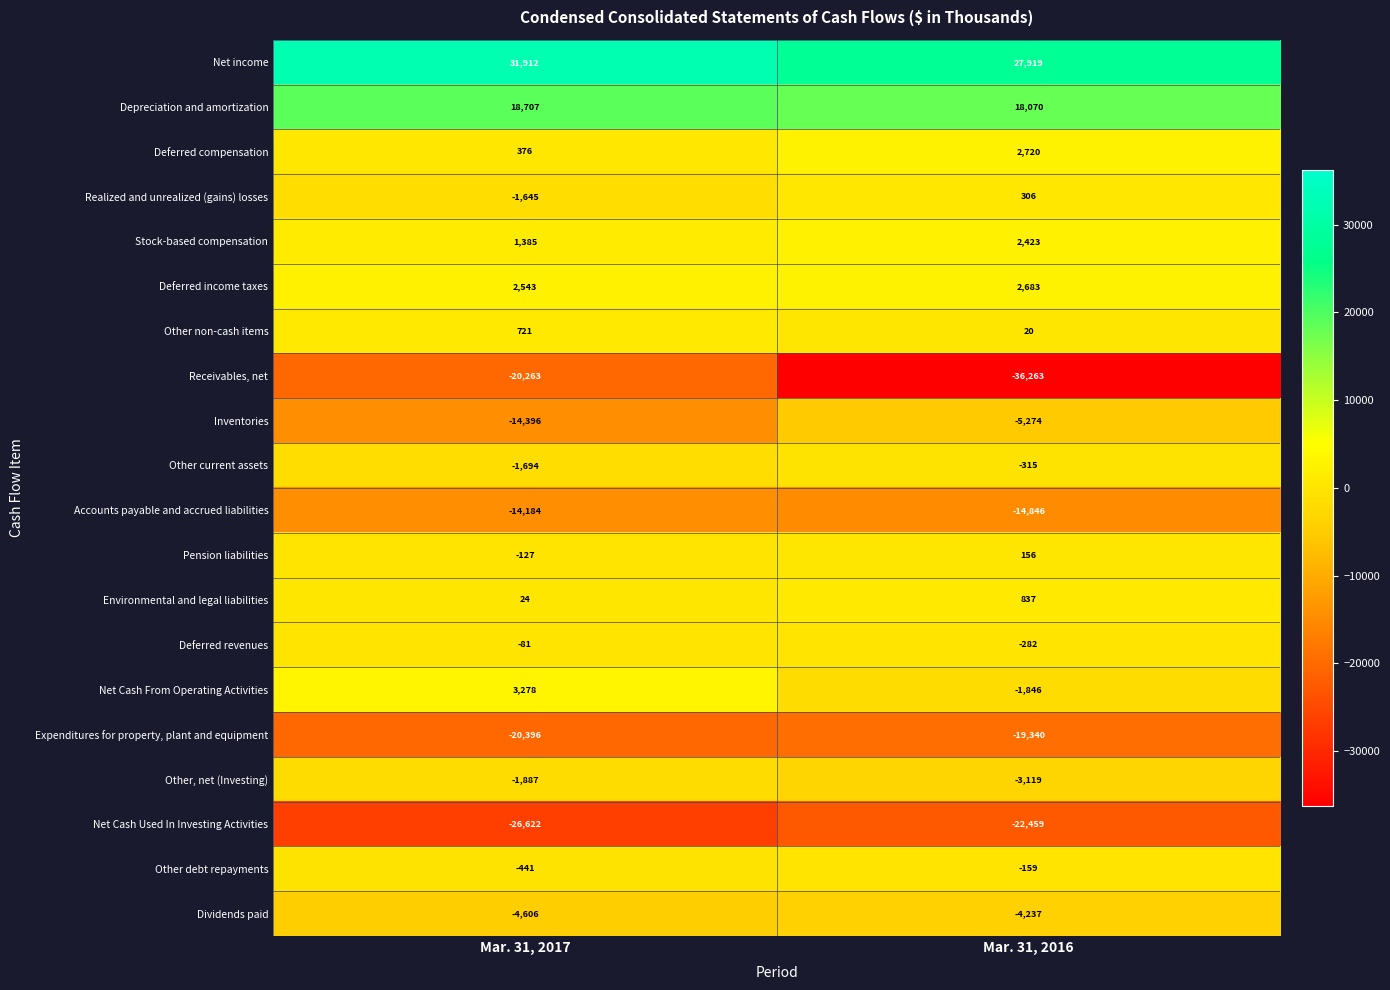

Is the value of Net Cash Used In Investing Activities at Mar. 31, 2016 greater than the value of Dividends paid at Mar. 31, 2017?

No